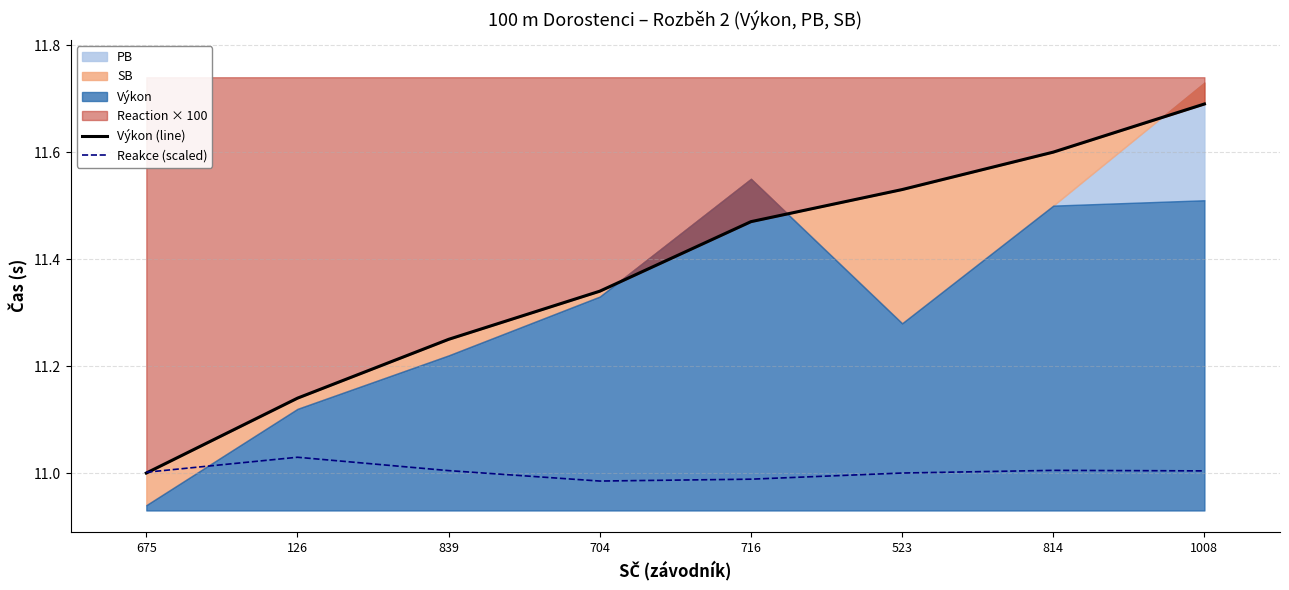

Reading right to left, list all the values displayed in this chart.

Výkon (line): 11.7	11.6	11.5	11.5	11.3	11.2	11.1	11.0
Reakce (scaled): 11.0	11.0	11.0	11.0	11.0	11.0	11.0	11.0